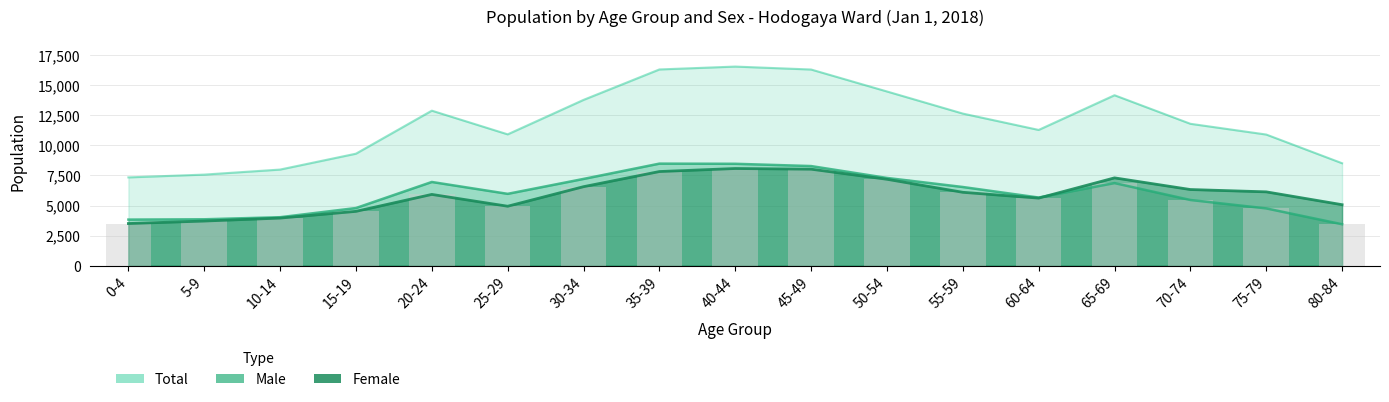

True or false: Female has a value of 3712 at 5-9.

True